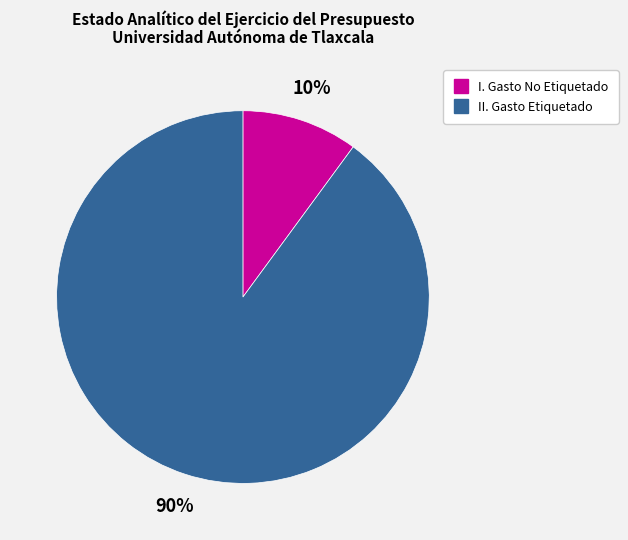

How many slices are in this pie chart?

2